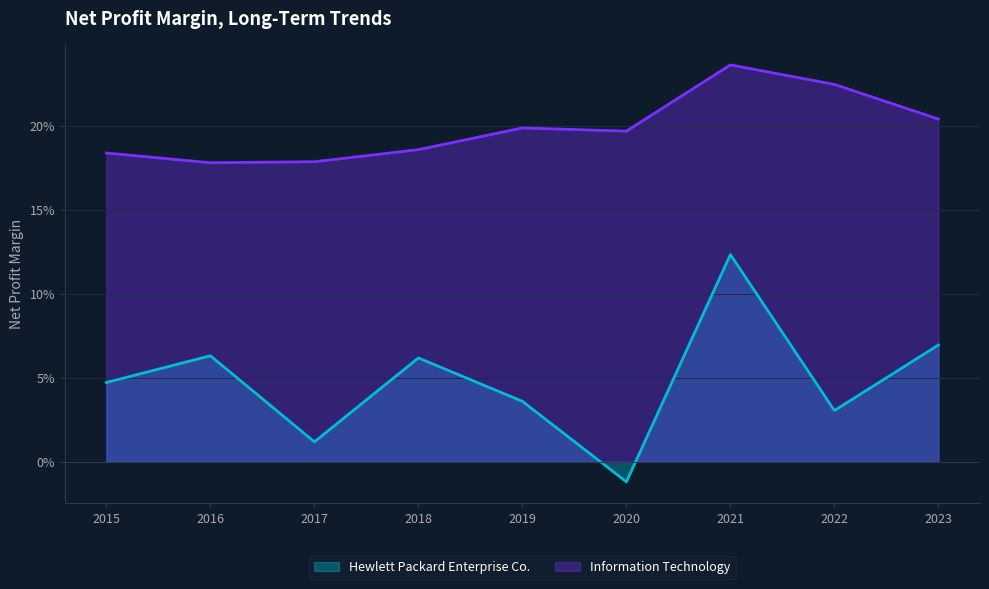

In Information Technology, how many points are lower than both neighbors (excluding endpoints)?

2